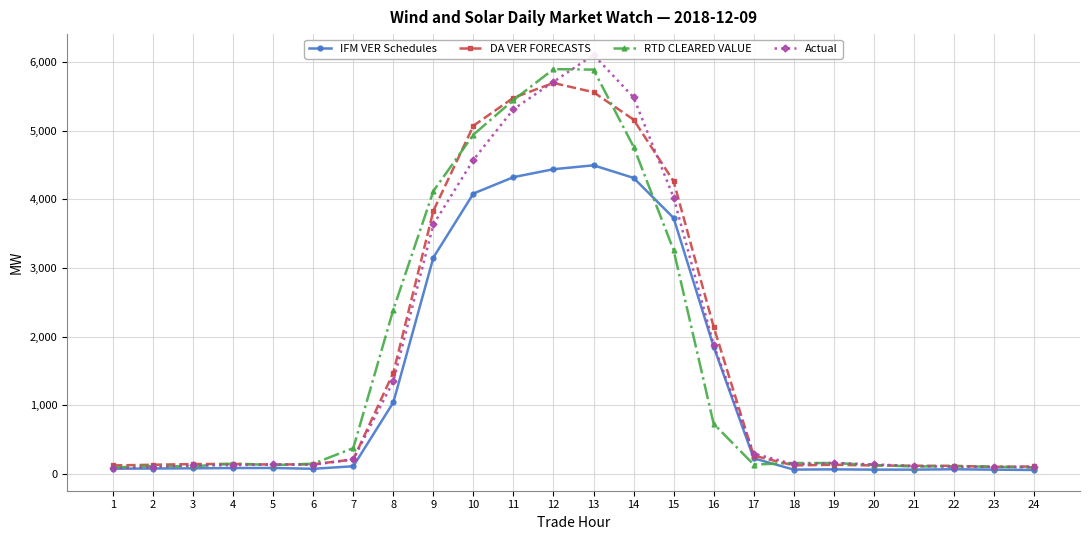

True or false: DA VER FORECASTS and IFM VER Schedules cross at least once.

False